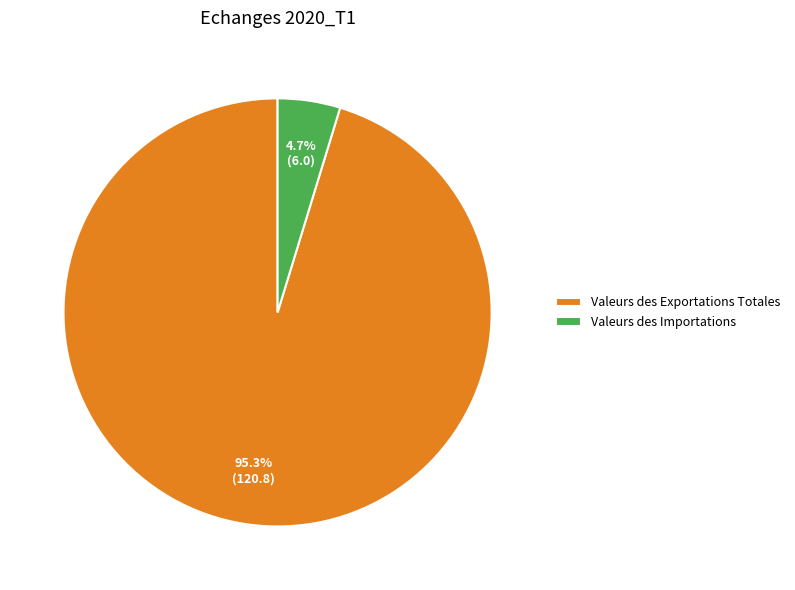

Which has a higher value, Valeurs des Exportations Totales or Valeurs des Importations?

Valeurs des Exportations Totales